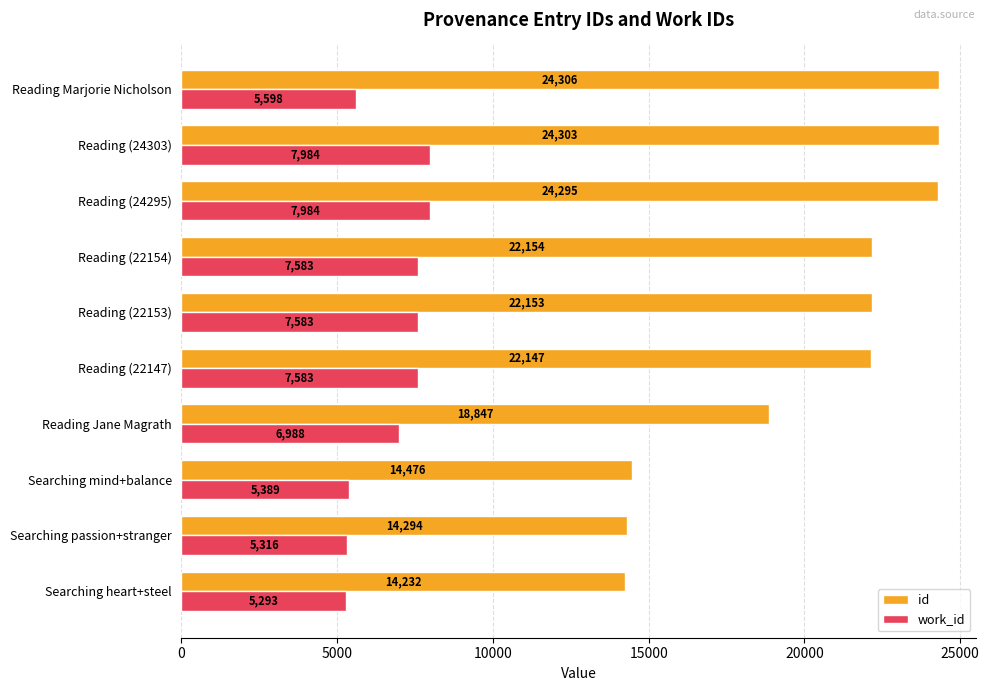

Read the id value at Reading Marjorie Nicholson, to the nearest 100.

24300